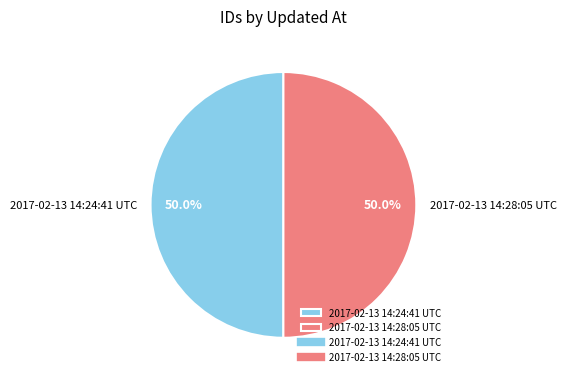

What percentage do 2017-02-13 14:24:41 UTC and 2017-02-13 14:28:05 UTC together represent?

100.0%